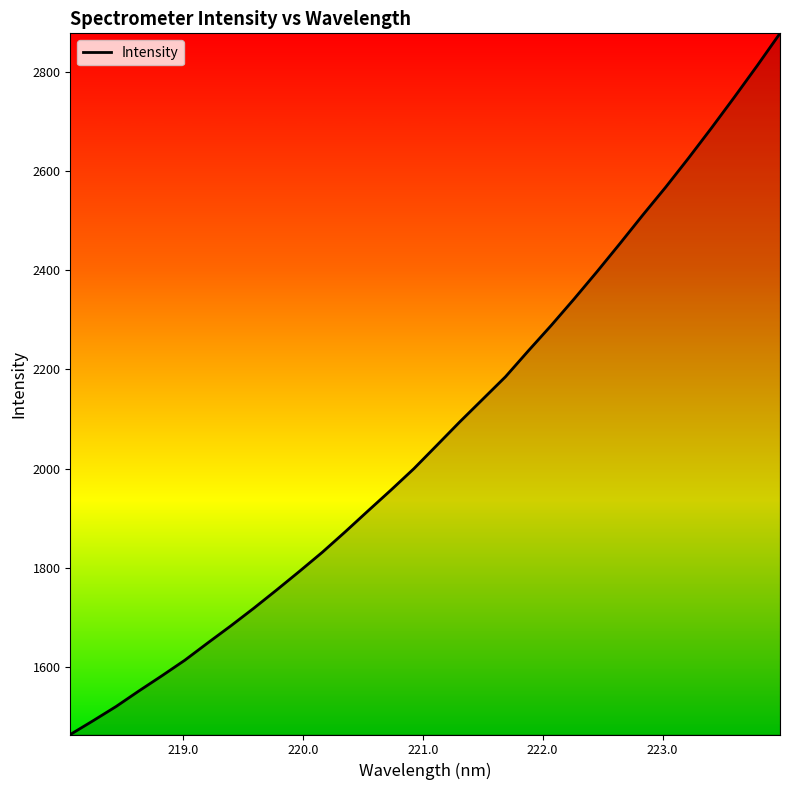

What is the sum of all values?

66409.8